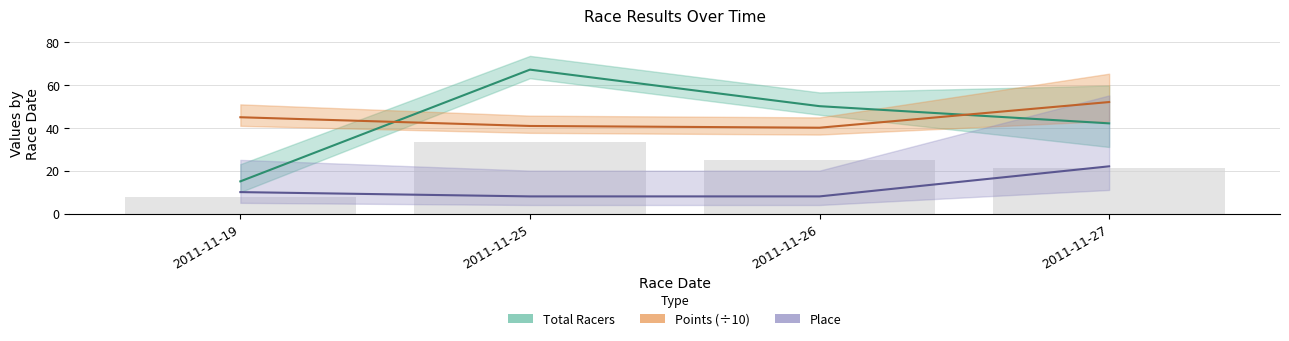

What is the sum of the Place values at 2011-11-25 and 2011-11-19?

18.0